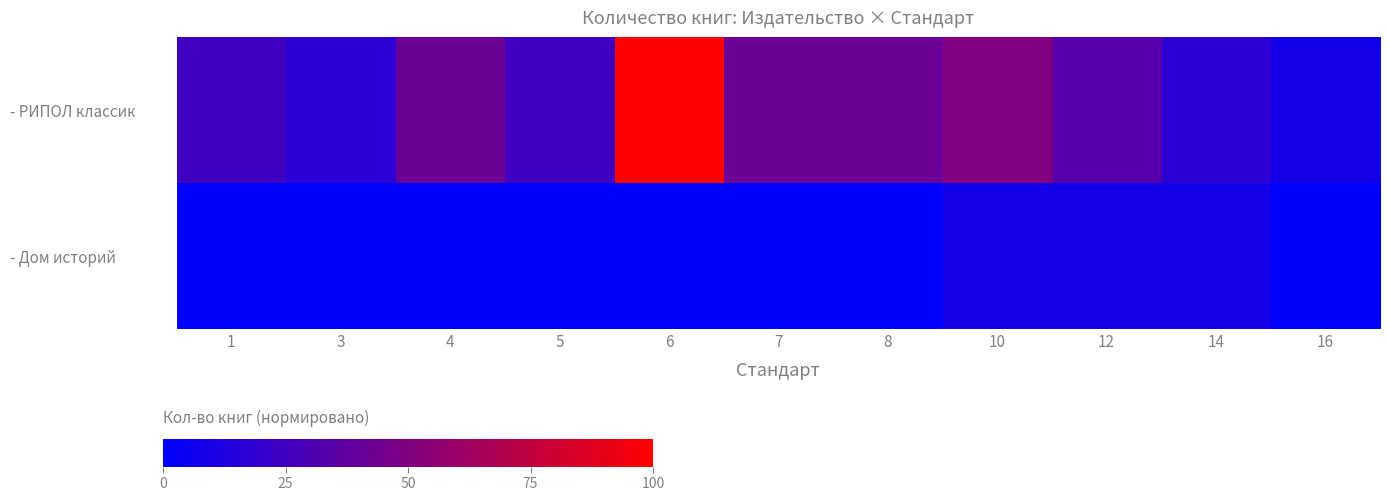

How many data points does each series have?

11